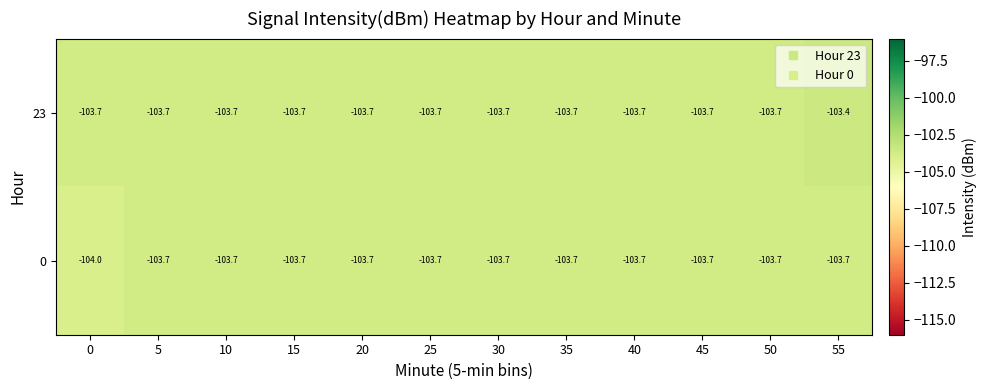

What value does the 23 series have at 55?

-103.4